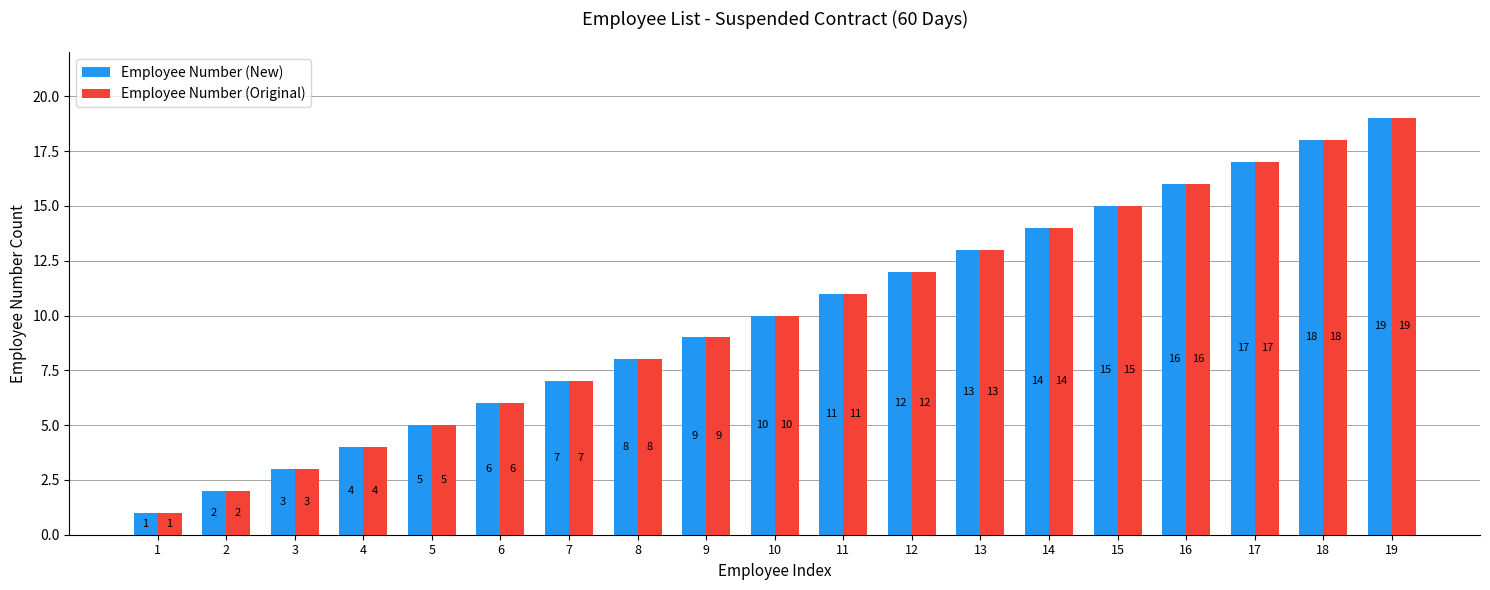

What is the value of the Employee Number (New) bar at the 5th from the left?

5